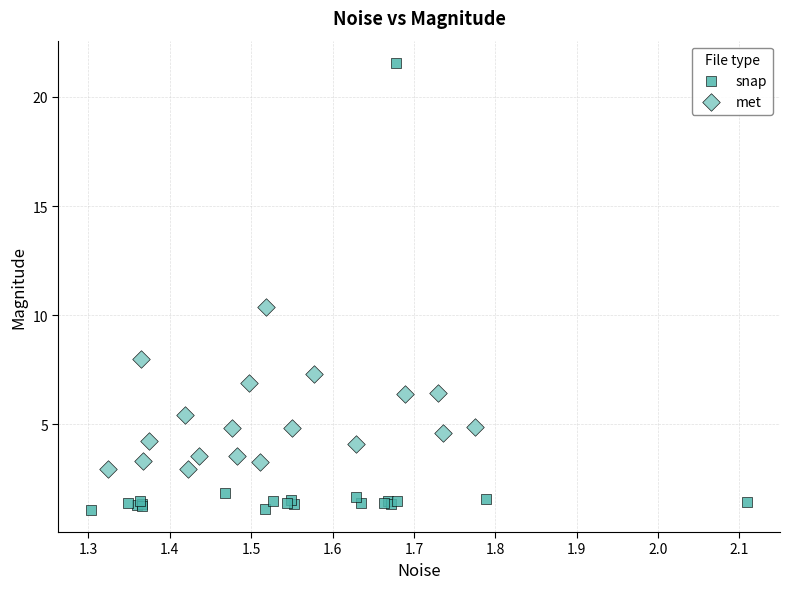

Which series has the widest spread of Y values?

snap